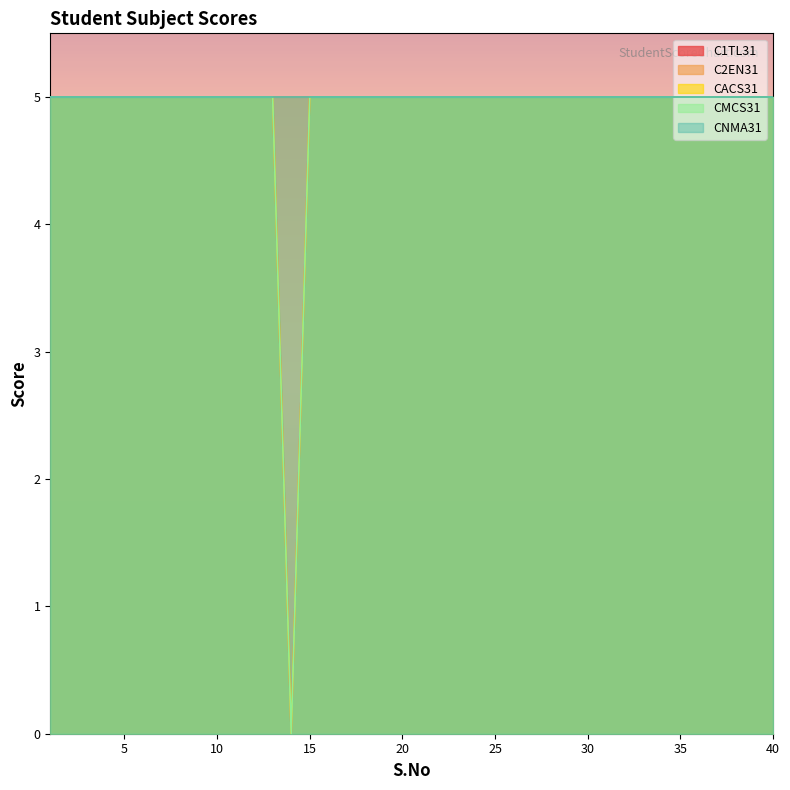

What is the difference between the maximum and minimum values in the CACS31 series?

5